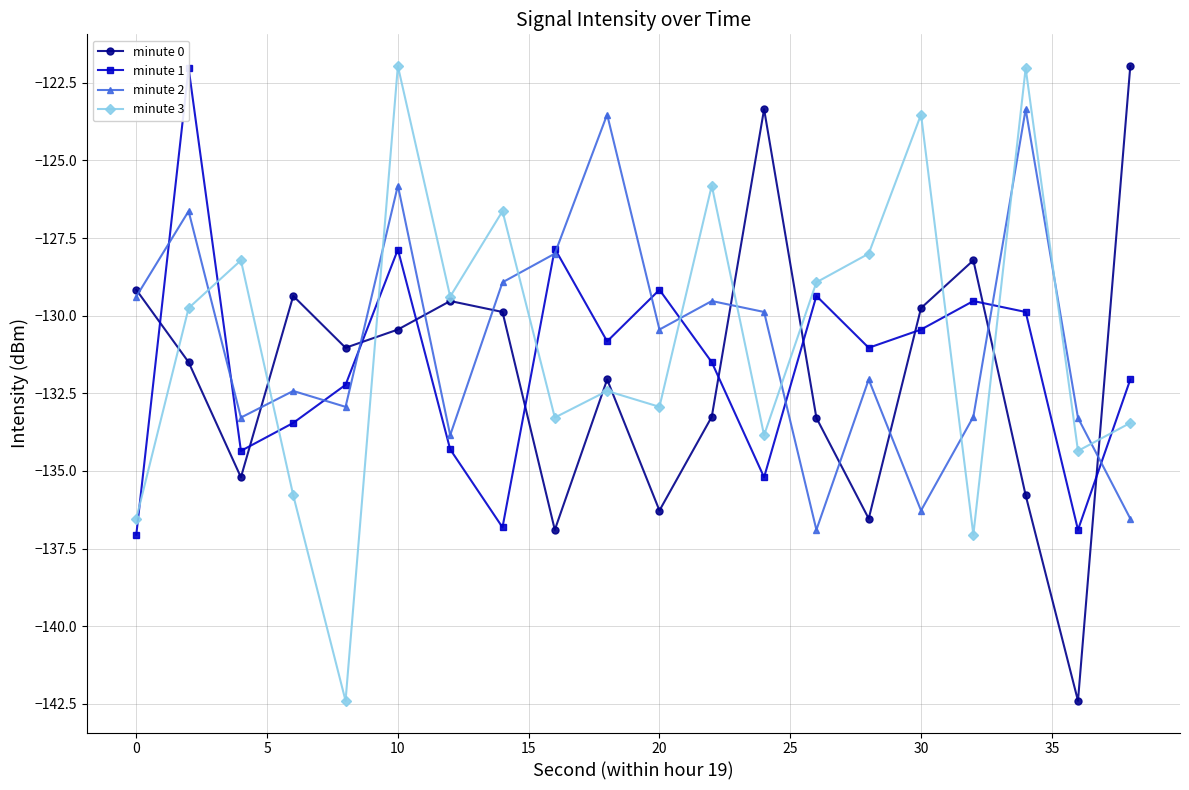

What is the sum of all minute 1 values?

-2631.9